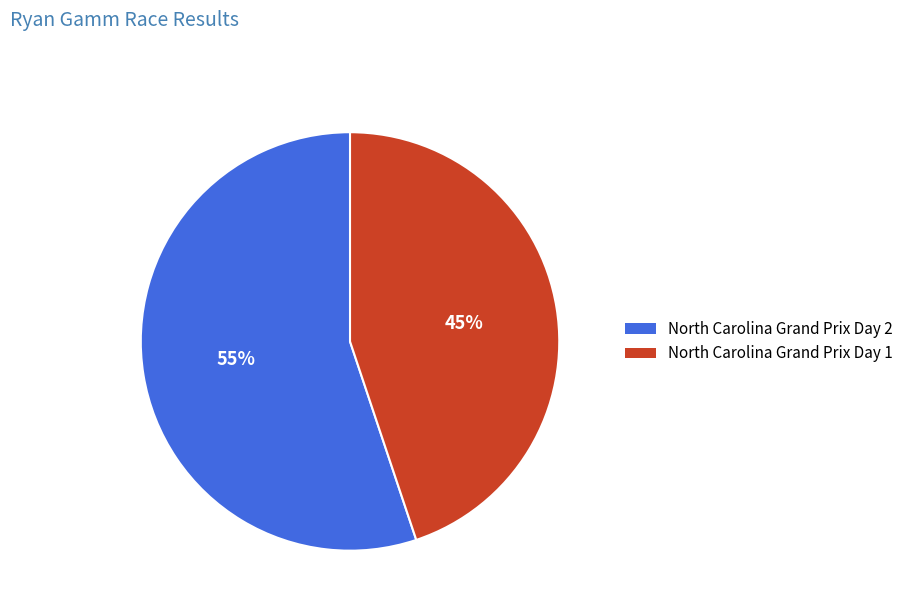

What percentage is the North Carolina Grand Prix Day 1 slice, to the nearest percent?

45%